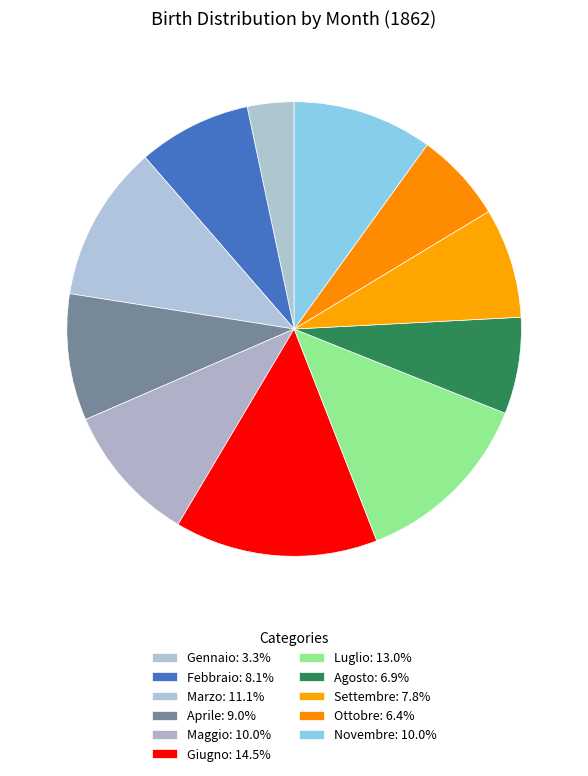

To the nearest percent, what percentage of the pie is Gennaio?

3%